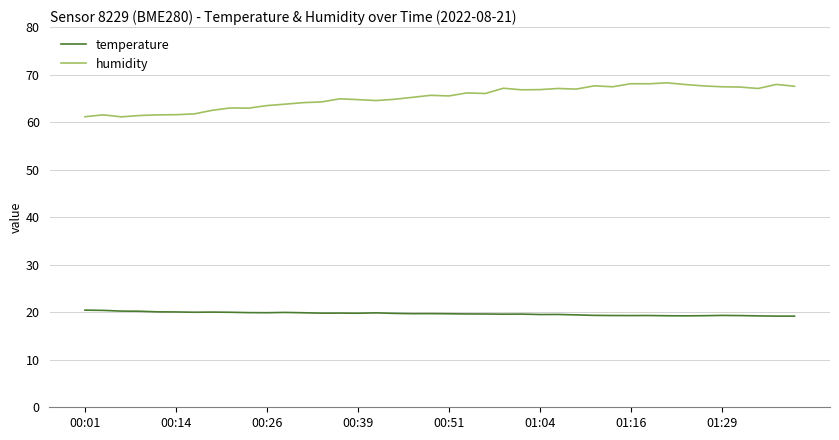

True or false: temperature and humidity cross at least once.

False